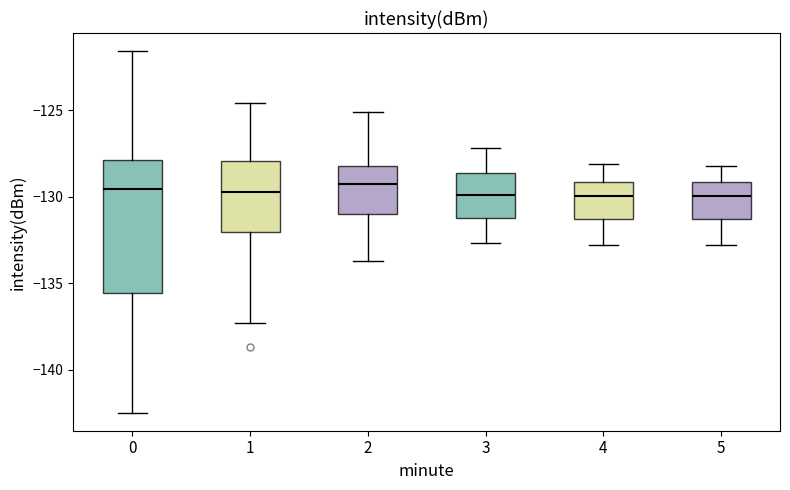

Which box is the tallest, from its lower edge to its upper edge?

0